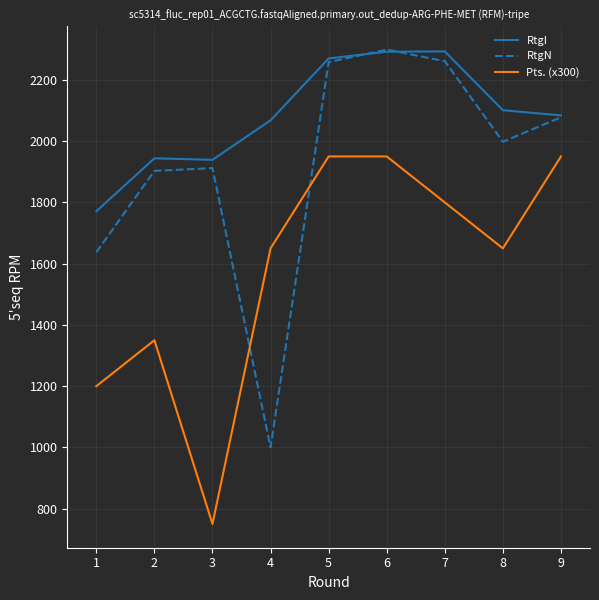

Which category has the lowest value in the Pts. (x300) series?

3